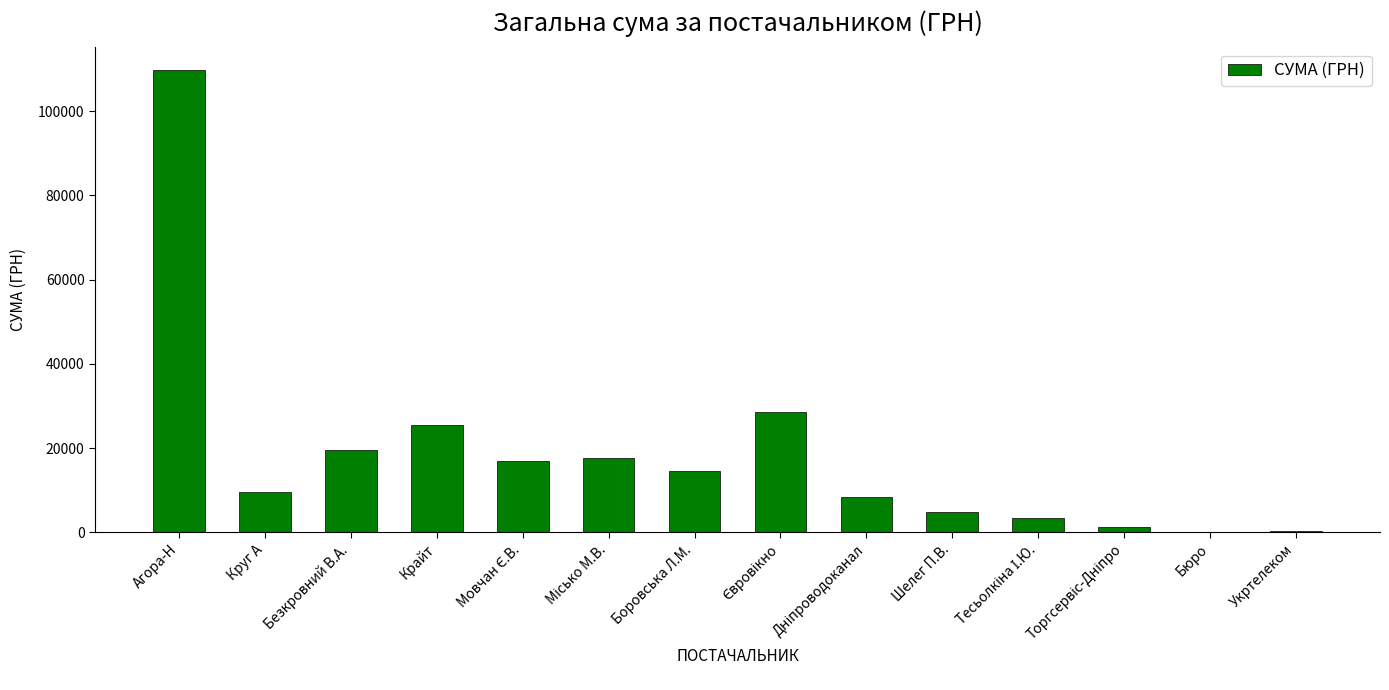

What value does the data have at Крайт?

25385.6